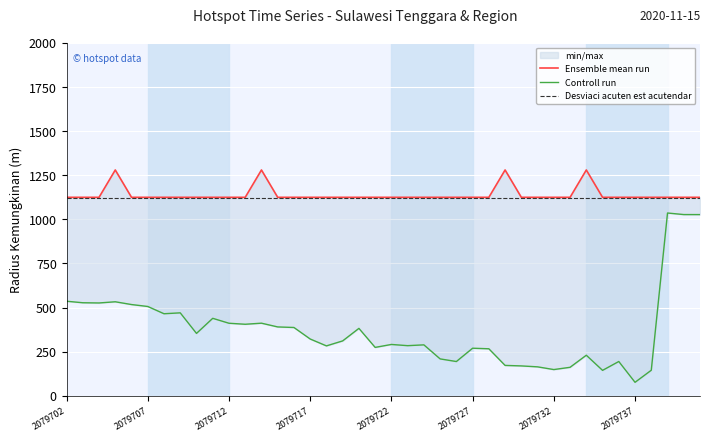

Reading right to left, transcribe all the data shown in this chart.

Ensemble mean run: 1125.0	1125.0	1125.0	1125.0	1125.0	1125.0	1125.0	1280.0	1125.0	1125.0	1125.0	1125.0	1280.0	1125.0	1125.0	1125.0	1125.0	1125.0	1125.0	1125.0	1125.0	1125.0	1125.0	1125.0	1125.0	1125.0	1125.0	1280.0	1125.0	1125.0	1125.0	1125.0	1125.0	1125.0	1125.0	1125.0	1280.0	1125.0	1125.0	1125.0
Controll run: 1027.1	1027.2	1036.0	144.6	76.1	194.1	143.9	229.6	161.2	148.4	163.8	169.1	171.9	266.2	269.4	193.9	208.8	288.5	283.9	290.8	274.0	381.9	310.9	282.6	321.7	387.0	390.1	411.3	405.3	411.0	439.0	353.4	470.0	464.9	506.1	517.0	532.7	526.0	527.2	535.8
Desviaci acuten est acutendar: 1120.0	1120.0	1120.0	1120.0	1120.0	1120.0	1120.0	1120.0	1120.0	1120.0	1120.0	1120.0	1120.0	1120.0	1120.0	1120.0	1120.0	1120.0	1120.0	1120.0	1120.0	1120.0	1120.0	1120.0	1120.0	1120.0	1120.0	1120.0	1120.0	1120.0	1120.0	1120.0	1120.0	1120.0	1120.0	1120.0	1120.0	1120.0	1120.0	1120.0